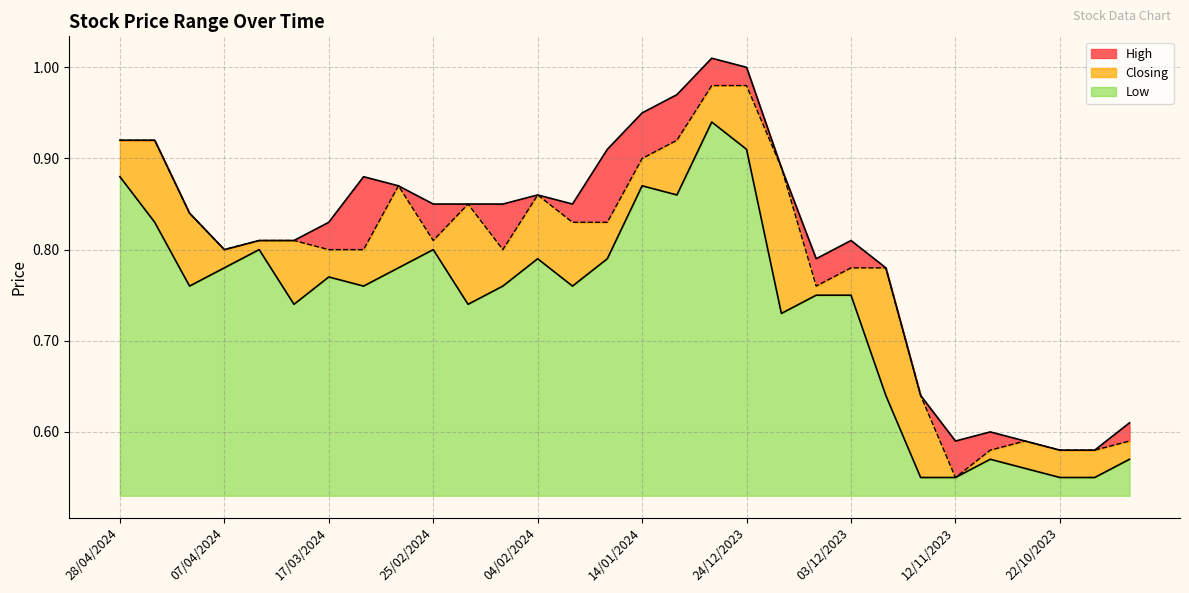

True or false: High has a value of 0.9 at 21/04/2024.

True